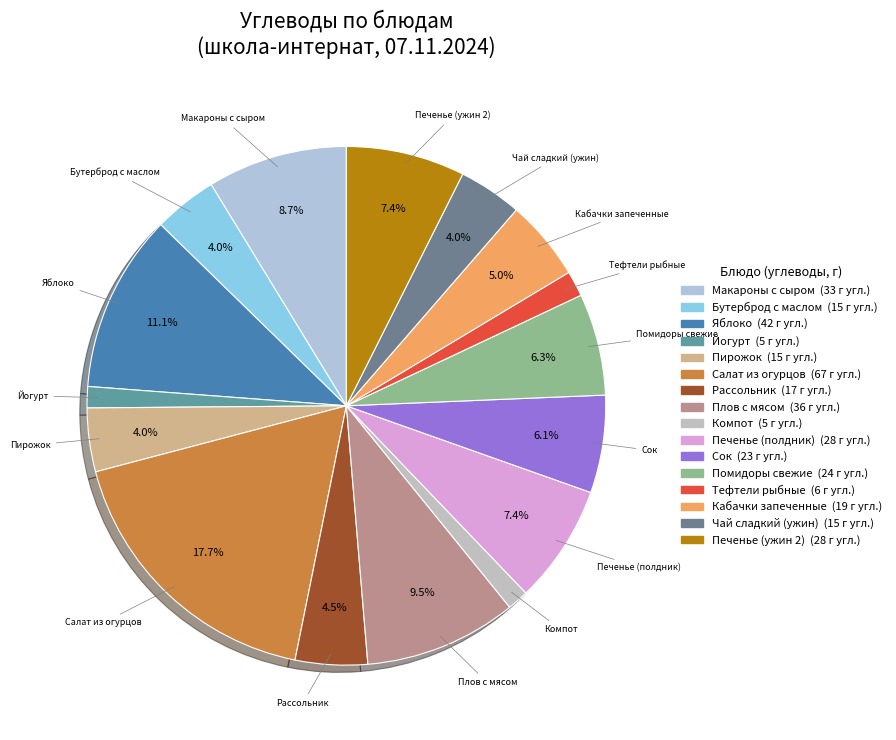

How many segments does this pie chart have?

16